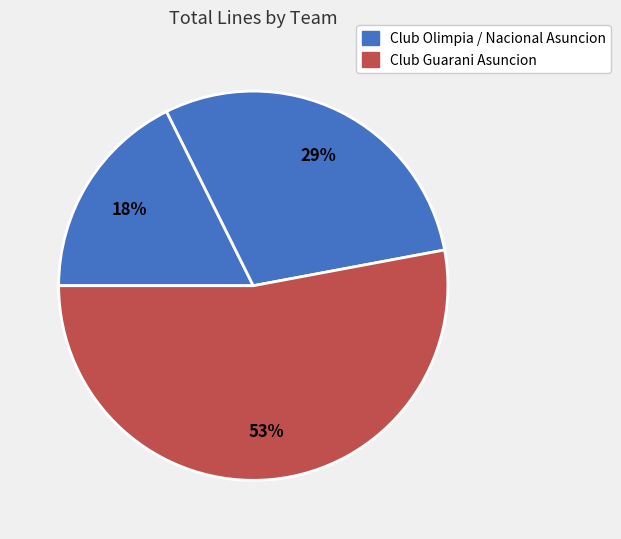

How many slices are in this pie chart?

3